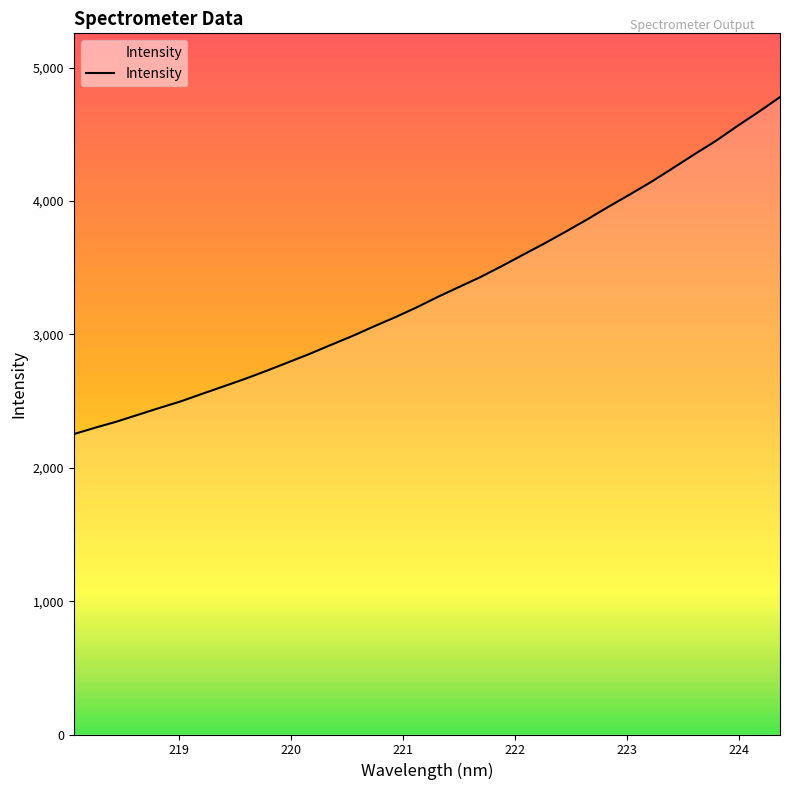

What is the difference between the maximum and minimum values?

2527.7